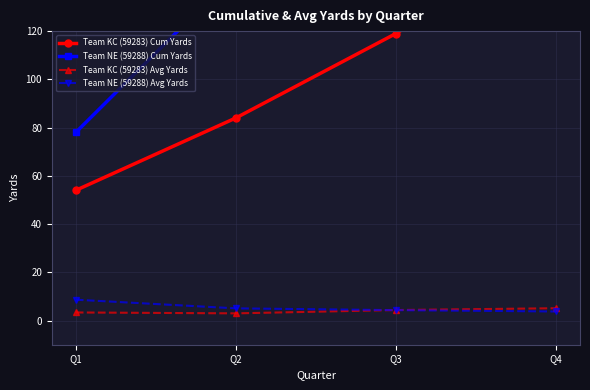

What are all the series names shown in the legend?

Team KC (59283) Cum Yards, Team NE (59288) Cum Yards, Team KC (59283) Avg Yards, Team NE (59288) Avg Yards